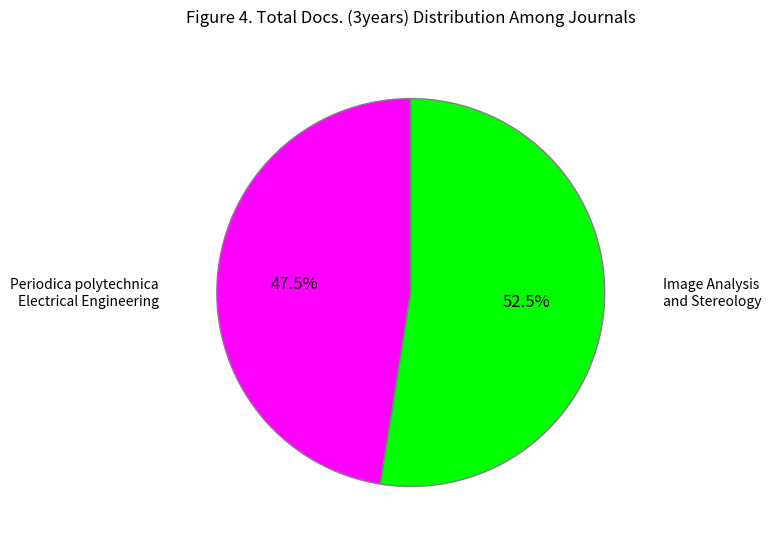

How many segments does this pie chart have?

2